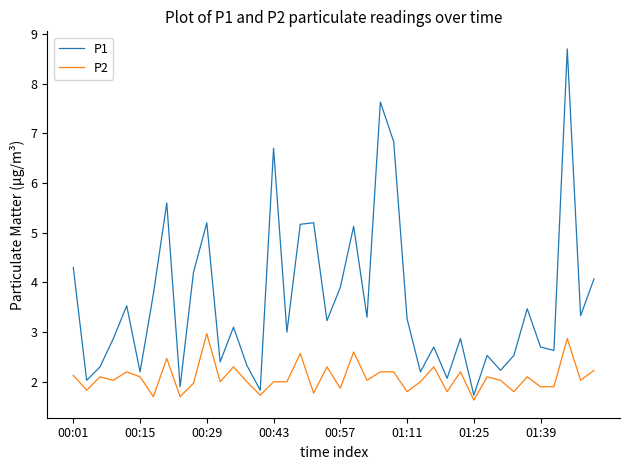

Which series has the largest total across all categories?

P1